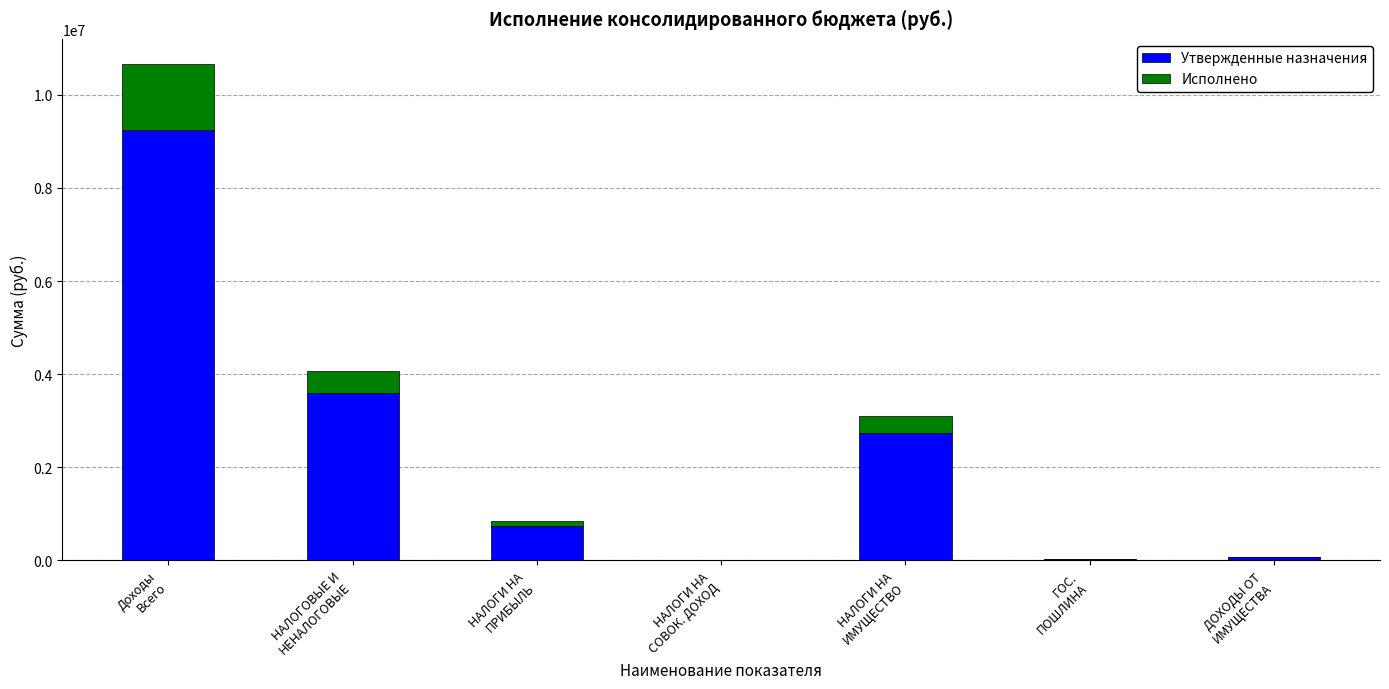

What are all the series names shown in the legend?

Утвержденные назначения, Исполнено